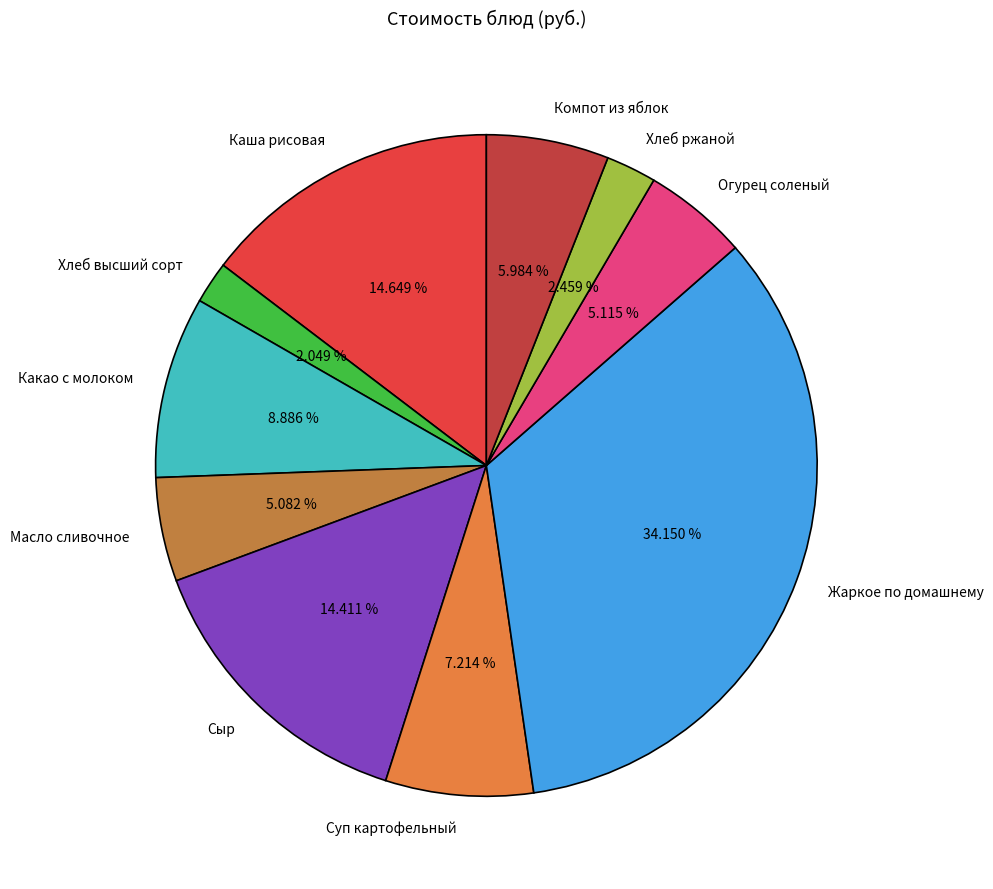

How many segments does this pie chart have?

10